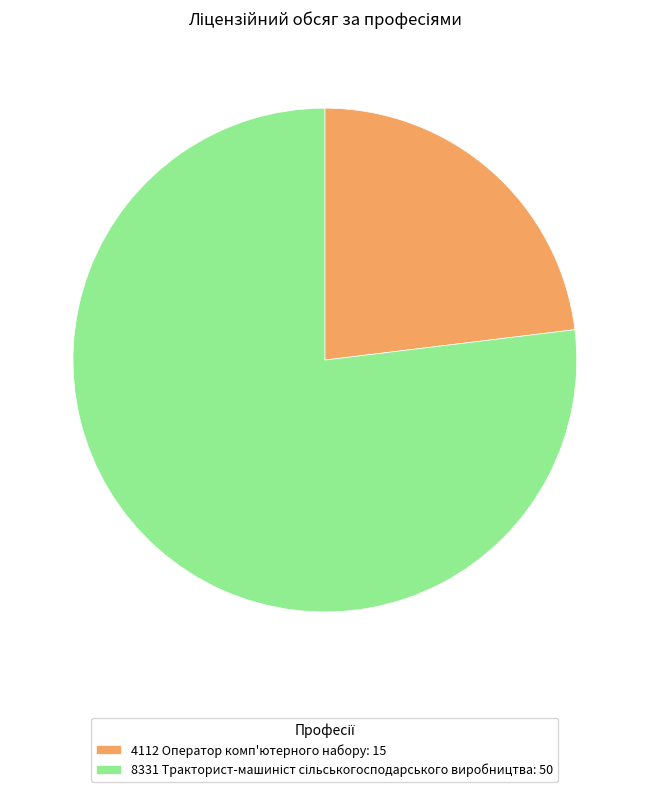

Count the number of slices in the pie.

2